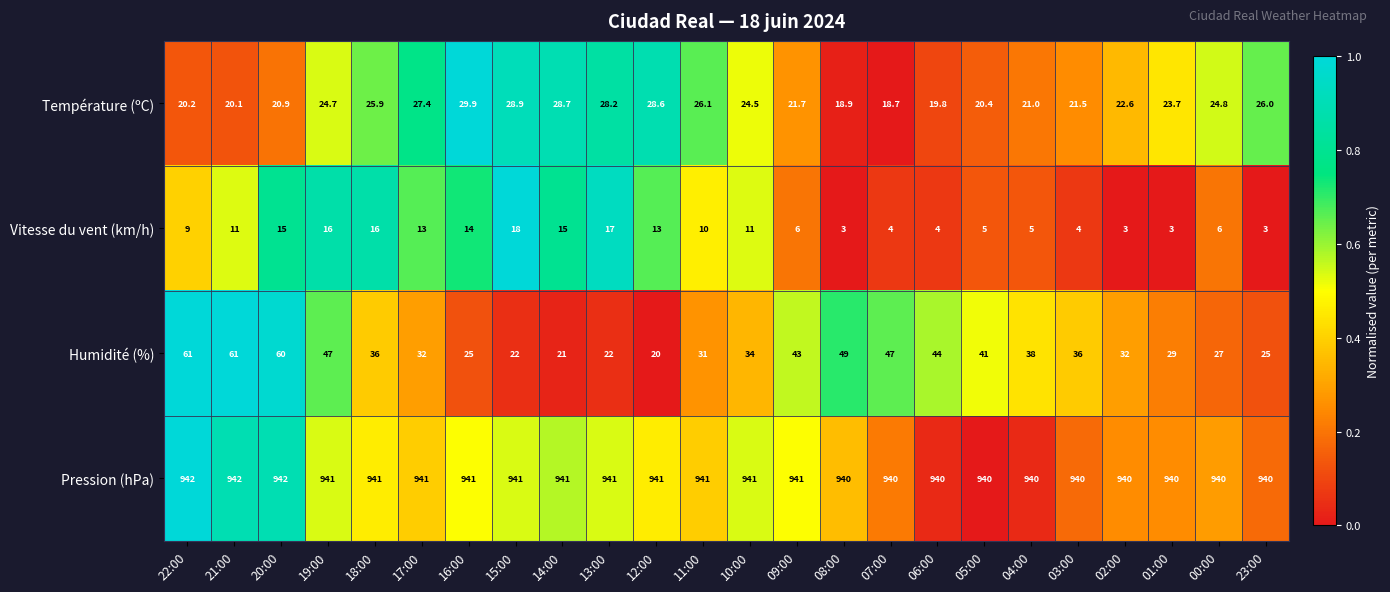

What is the lowest value of the Pression (hPa) series?

940.0